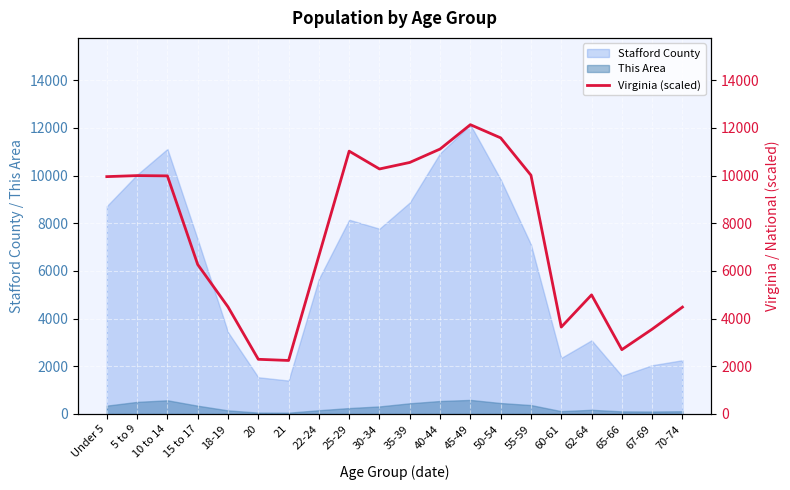

Which category has the lowest value across all series?

21